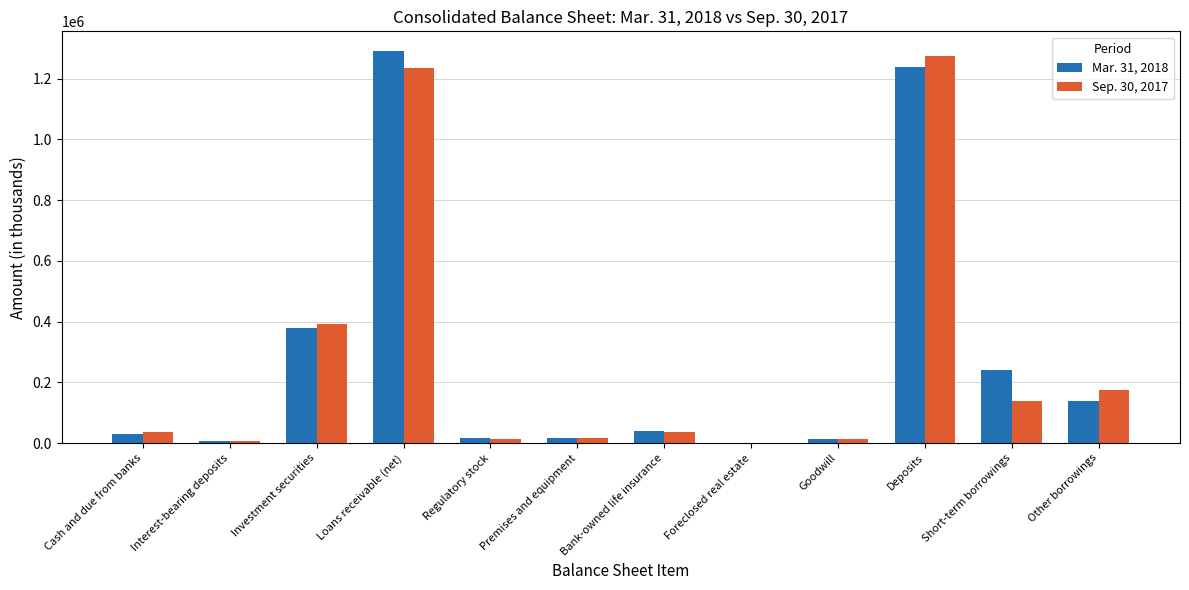

What are all the series names shown in the legend?

Mar. 31, 2018, Sep. 30, 2017